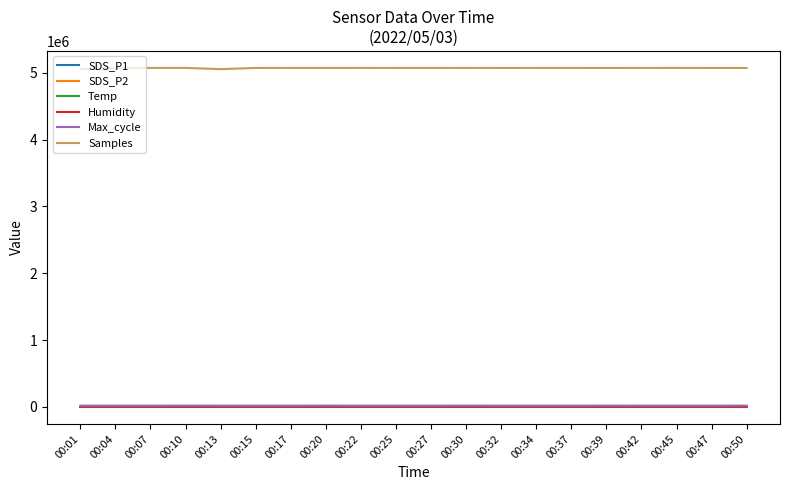

True or false: SDS_P2 and Samples intersect in this chart.

False